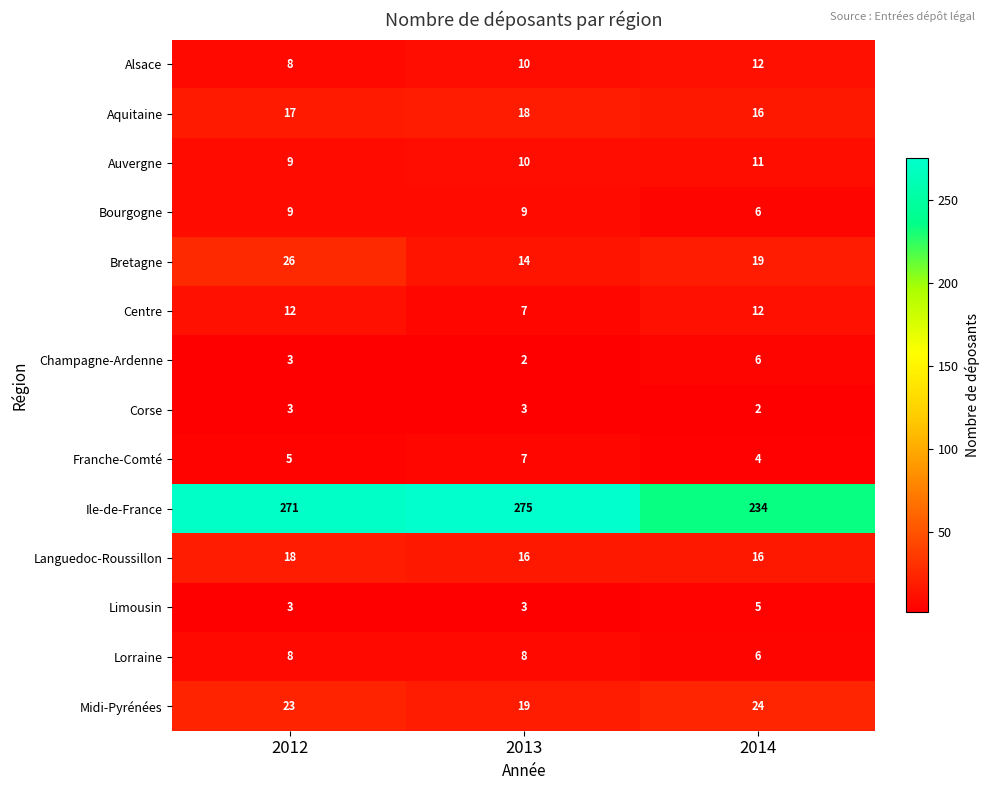

True or false: Bourgogne has a value of 9 at 2013.

True